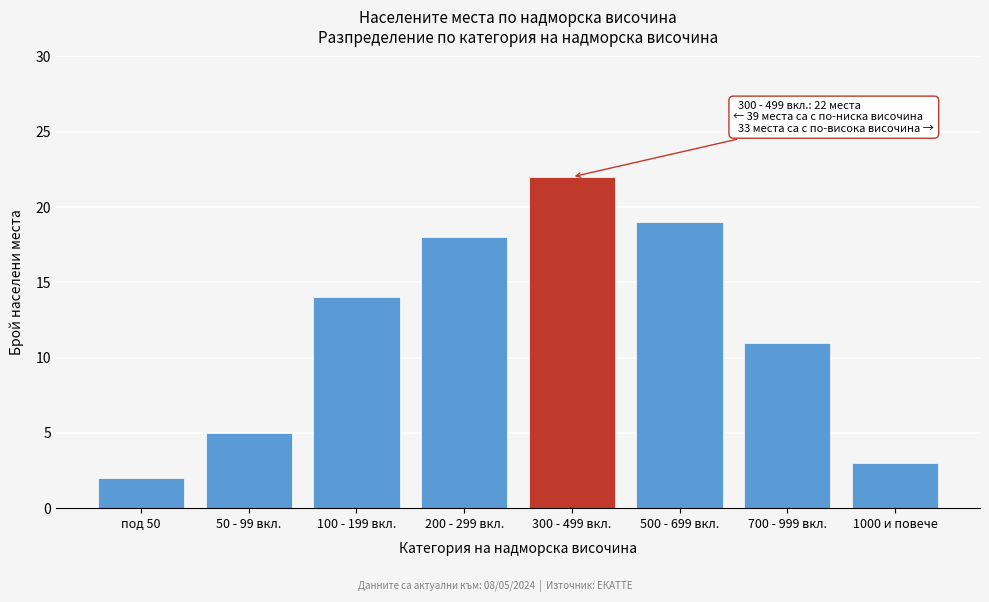

Reading left to right, list all the values displayed in this chart.

под 50=2	50 - 99 вкл.=5	100 - 199 вкл.=14	200 - 299 вкл.=18	300 - 499 вкл.=22	500 - 699 вкл.=19	700 - 999 вкл.=11	1000 и повече=3